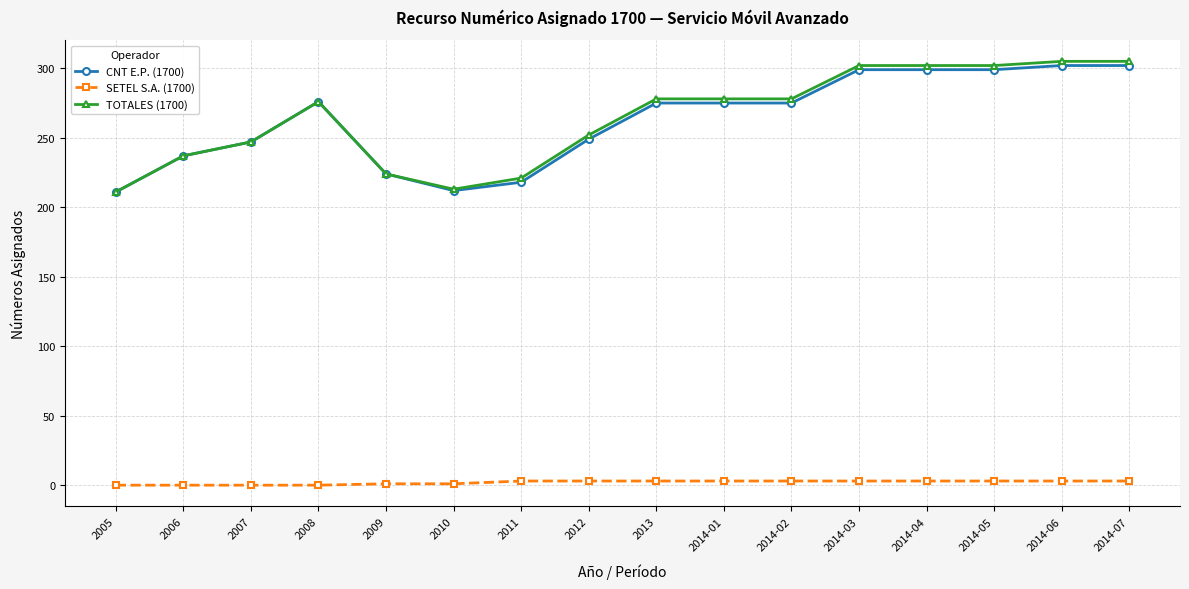

True or false: SETEL S.A. (1700) and CNT E.P. (1700) cross at least once.

False